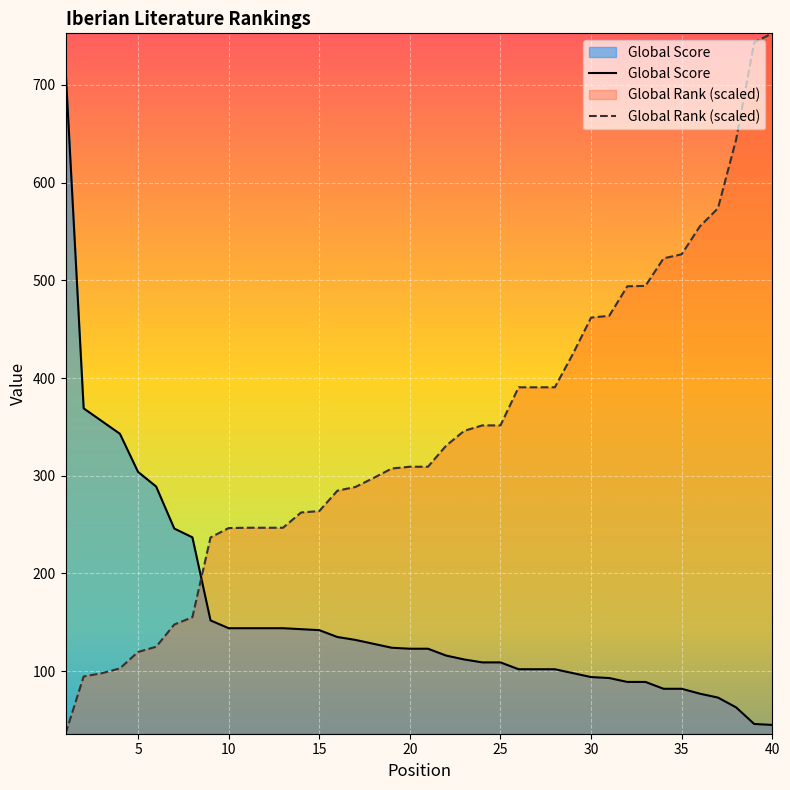

Between 7 and 22, which series saw the biggest shift?

Global Rank